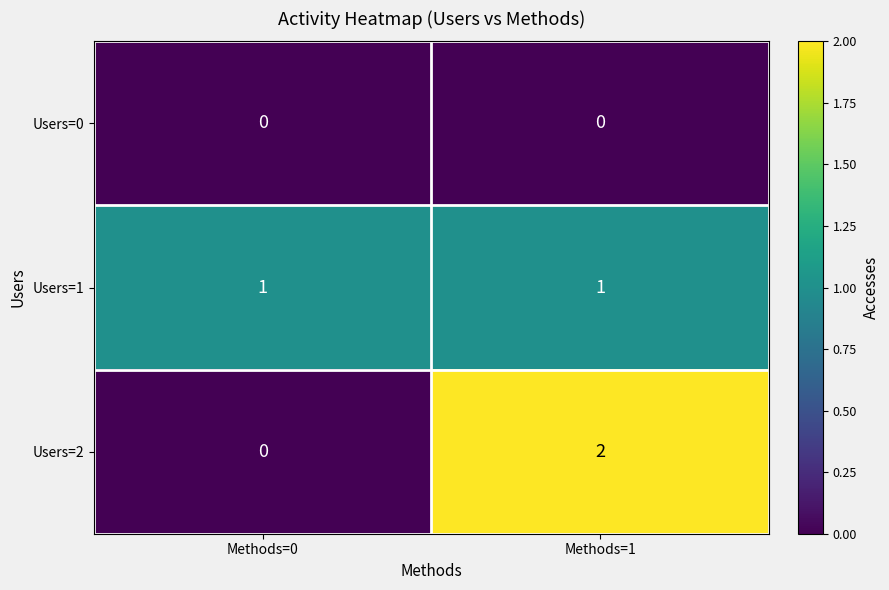

What is the total value across all series at Methods=1?

3